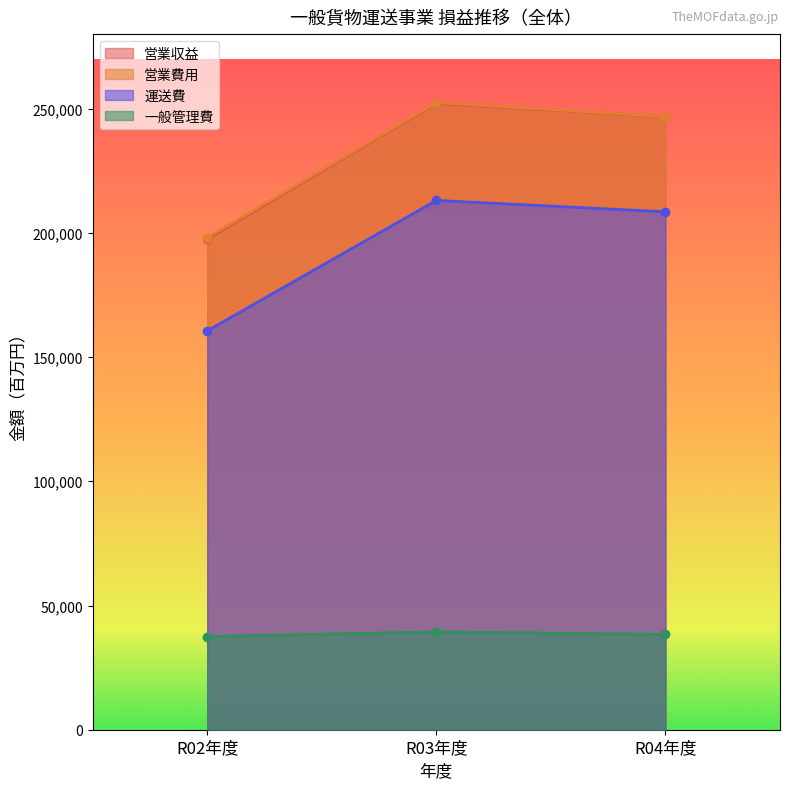

Reading left to right, transcribe all the data shown in this chart.

営業収益: R02年度=197428	R03年度=252102	R04年度=246751
営業費用: R02年度=198056	R03年度=252439	R04年度=246828
運送費: R02年度=160565	R03年度=213054	R04年度=208468
一般管理費: R02年度=37491	R03年度=39385	R04年度=38360